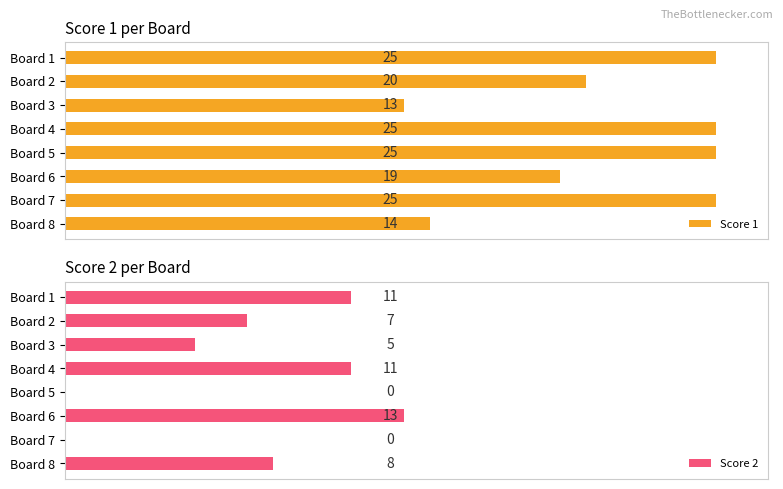

What is the lowest value of the Score 1 series?

13